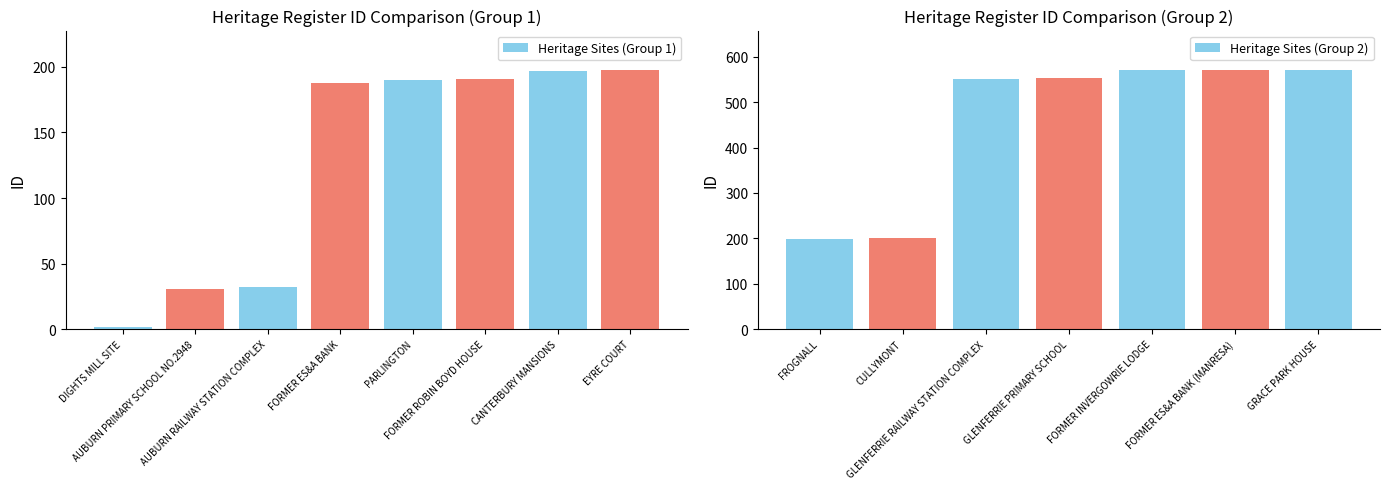

Reading left to right, what are all the values shown in this chart?

DIGHTS MILL SITE=2	AUBURN PRIMARY SCHOOL NO.2948=31	AUBURN RAILWAY STATION COMPLEX=32	FORMER ES&A BANK=188	PARLINGTON=190	FORMER ROBIN BOYD HOUSE=191	CANTERBURY MANSIONS=197	EYRE COURT=198	FROGNALL=199	CULLYMONT=200	GLENFERRIE RAILWAY STATION COMPLEX=552	GLENFERRIE PRIMARY SCHOOL=553	FORMER INVERGOWRIE LODGE=570	FORMER ES&A BANK (MANRESA)=571	GRACE PARK HOUSE=572